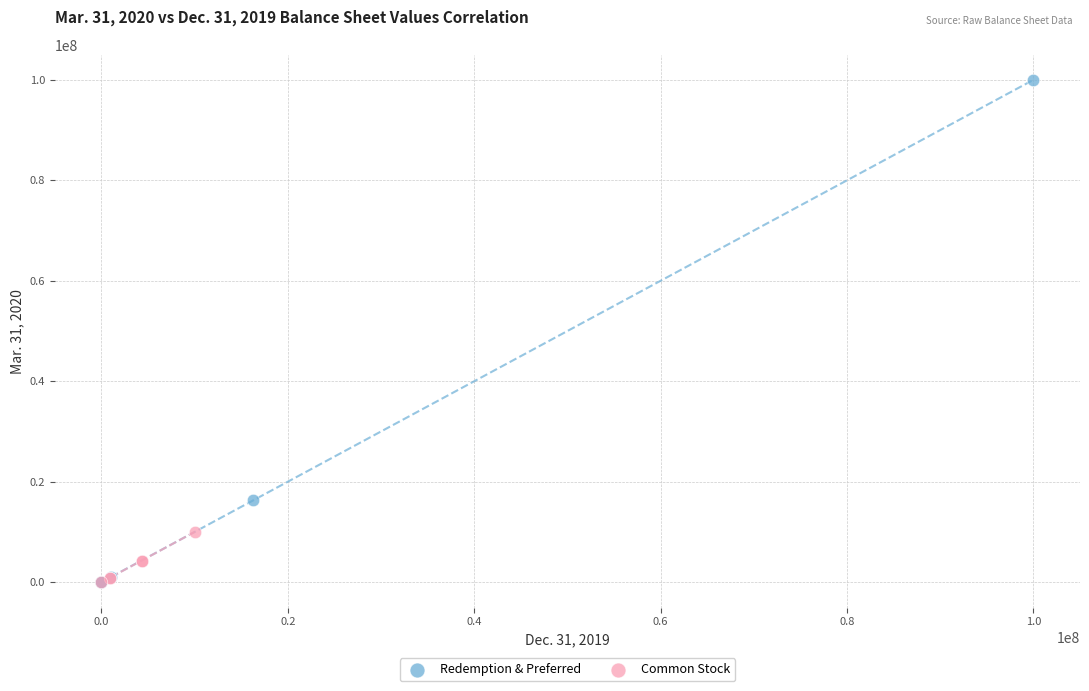

Which series has the widest spread of Y values?

Redemption & Preferred